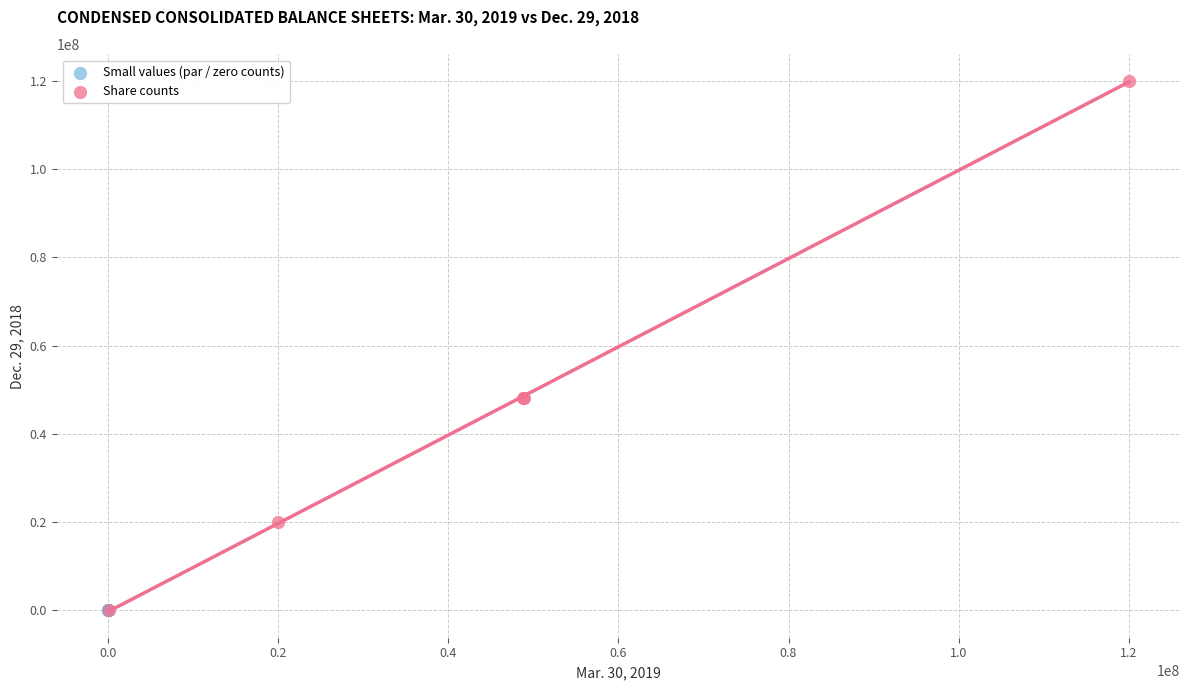

Which series has the largest Y range (max minus min)?

Share counts